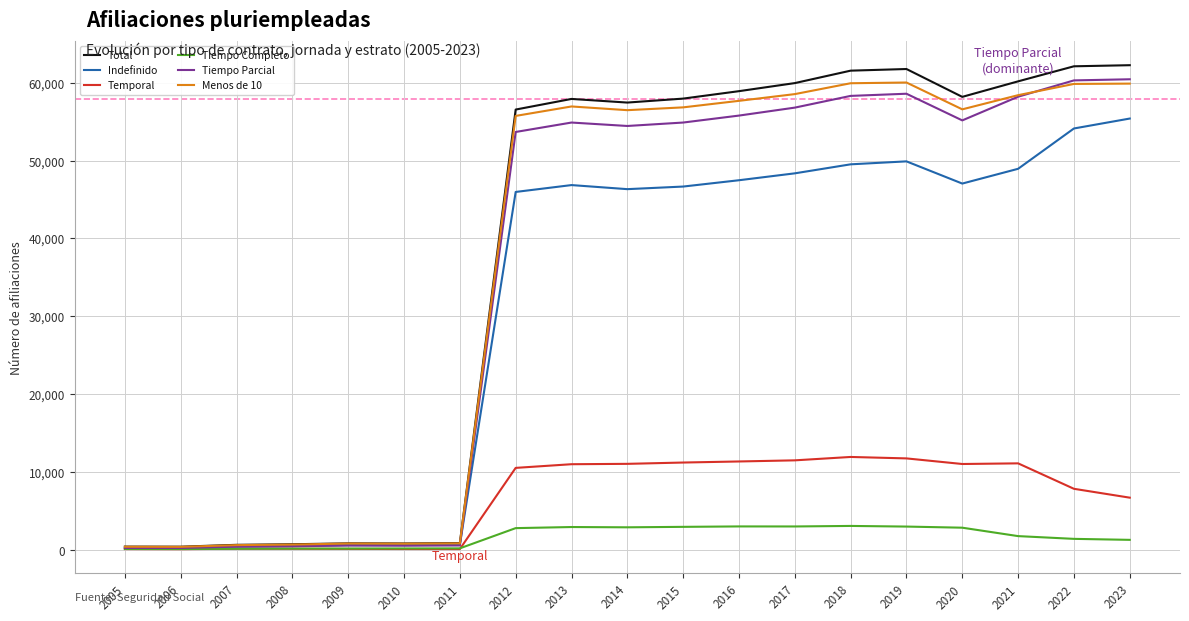

Does the chart have visible grid lines?

Yes